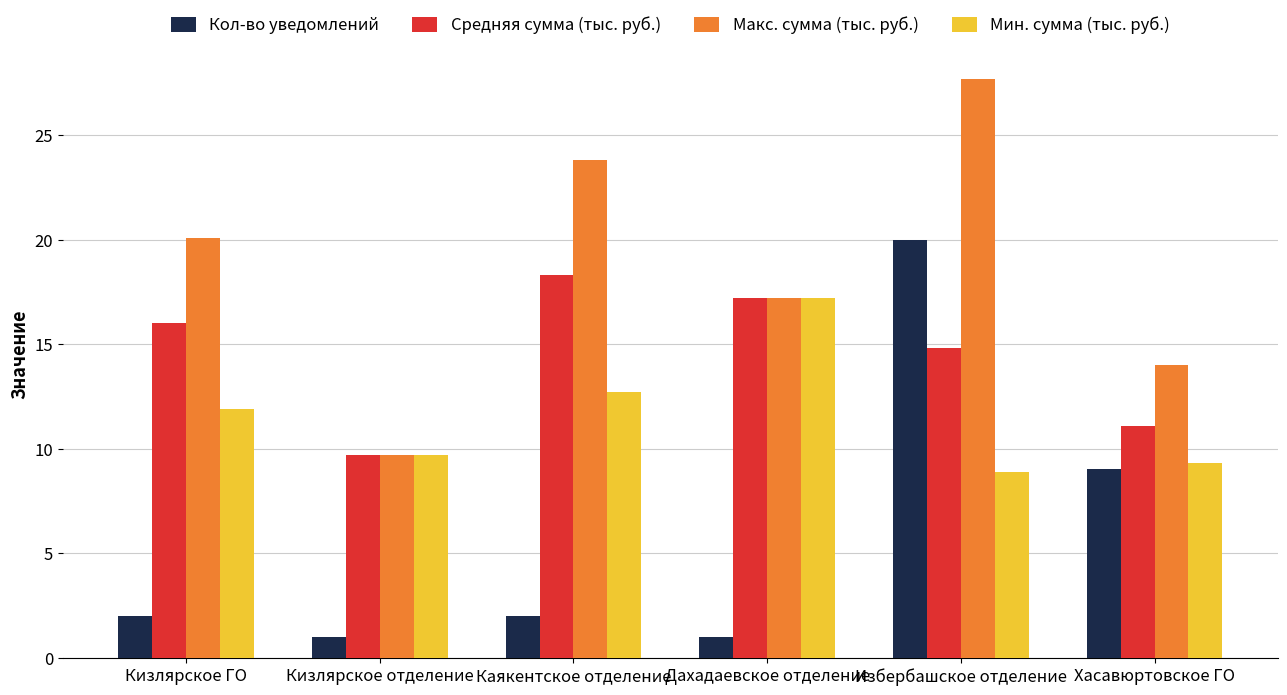

At which category does the chart reach its peak across all series?

Избербашское отделение